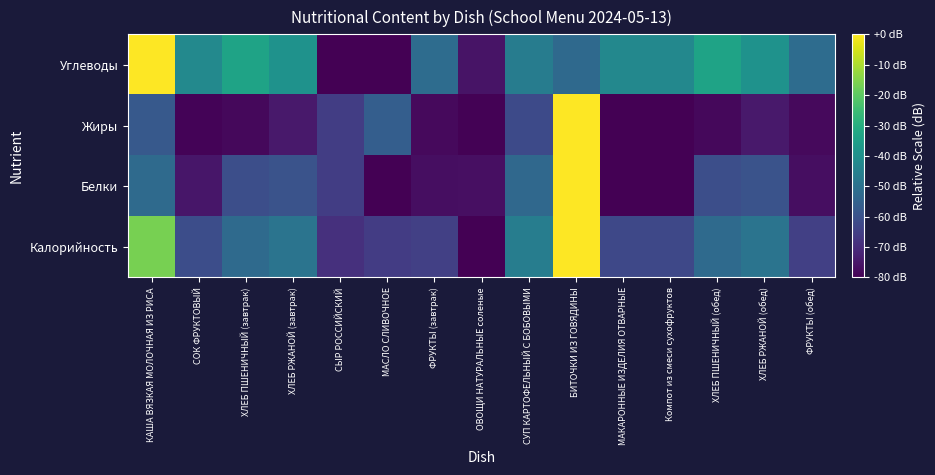

Reading right to left, what are all the values shown in this chart?

Калорийность: ФРУКТЫ (обед)=-64.8	ХЛЕБ РЖАНОЙ (обед)=-49.1	ХЛЕБ ПШЕНИЧНЫЙ (обед)=-52.3	Компот из смеси сухофруктов=-62.7	МАКАРОННЫЕ ИЗДЕЛИЯ ОТВАРНЫЕ=-62.7	БИТОЧКИ ИЗ ГОВЯДИНЫ=0.0	СУП КАРТОФЕЛЬНЫЙ С БОБОВЫМИ=-46.0	ОВОЩИ НАТУРАЛЬНЫЕ соленые=-80.0	ФРУКТЫ (завтрак)=-64.8	МАСЛО СЛИВОЧНОЕ=-65.7	СЫР РОССИЙСКИЙ=-68.9	ХЛЕБ РЖАНОЙ (завтрак)=-49.1	ХЛЕБ ПШЕНИЧНЫЙ (завтрак)=-52.3	СОК ФРУКТОВЫЙ=-61.1	КАША ВЯЗКАЯ МОЛОЧНАЯ ИЗ РИСА=-16.5
Белки: ФРУКТЫ (обед)=-77.1	ХЛЕБ РЖАНОЙ (обед)=-59.4	ХЛЕБ ПШЕНИЧНЫЙ (обед)=-60.8	Компот из смеси сухофруктов=-80.0	МАКАРОННЫЕ ИЗДЕЛИЯ ОТВАРНЫЕ=-80.0	БИТОЧКИ ИЗ ГОВЯДИНЫ=0.0	СУП КАРТОФЕЛЬНЫЙ С БОБОВЫМИ=-52.8	ОВОЩИ НАТУРАЛЬНЫЕ соленые=-76.6	ФРУКТЫ (завтрак)=-77.1	МАСЛО СЛИВОЧНОЕ=-80.0	СЫР РОССИЙСКИЙ=-65.5	ХЛЕБ РЖАНОЙ (завтрак)=-59.4	ХЛЕБ ПШЕНИЧНЫЙ (завтрак)=-60.8	СОК ФРУКТОВЫЙ=-75.2	КАША ВЯЗКАЯ МОЛОЧНАЯ ИЗ РИСА=-52.4
Жиры: ФРУКТЫ (обед)=-78.0	ХЛЕБ РЖАНОЙ (обед)=-74.5	ХЛЕБ ПШЕНИЧНЫЙ (обед)=-78.3	Компот из смеси сухофруктов=-80.0	МАКАРОННЫЕ ИЗДЕЛИЯ ОТВАРНЫЕ=-80.0	БИТОЧКИ ИЗ ГОВЯДИНЫ=0.0	СУП КАРТОФЕЛЬНЫЙ С БОБОВЫМИ=-62.1	ОВОЩИ НАТУРАЛЬНЫЕ соленые=-79.7	ФРУКТЫ (завтрак)=-78.0	МАСЛО СЛИВОЧНОЕ=-56.2	СЫР РОССИЙСКИЙ=-65.5	ХЛЕБ РЖАНОЙ (завтрак)=-74.5	ХЛЕБ ПШЕНИЧНЫЙ (завтрак)=-78.3	СОК ФРУКТОВЫЙ=-79.3	КАША ВЯЗКАЯ МОЛОЧНАЯ ИЗ РИСА=-57.5
Углеводы: ФРУКТЫ (обед)=-51.8	ХЛЕБ РЖАНОЙ (обед)=-39.2	ХЛЕБ ПШЕНИЧНЫЙ (обед)=-33.7	Компот из смеси сухофруктов=-42.8	МАКАРОННЫЕ ИЗДЕЛИЯ ОТВАРНЫЕ=-42.8	БИТОЧКИ ИЗ ГОВЯДИНЫ=-52.6	СУП КАРТОФЕЛЬНЫЙ С БОБОВЫМИ=-46.4	ОВОЩИ НАТУРАЛЬНЫЕ соленые=-75.8	ФРУКТЫ (завтрак)=-51.8	МАСЛО СЛИВОЧНОЕ=-80.0	СЫР РОССИЙСКИЙ=-80.0	ХЛЕБ РЖАНОЙ (завтрак)=-39.2	ХЛЕБ ПШЕНИЧНЫЙ (завтрак)=-33.7	СОК ФРУКТОВЫЙ=-42.4	КАША ВЯЗКАЯ МОЛОЧНАЯ ИЗ РИСА=0.0